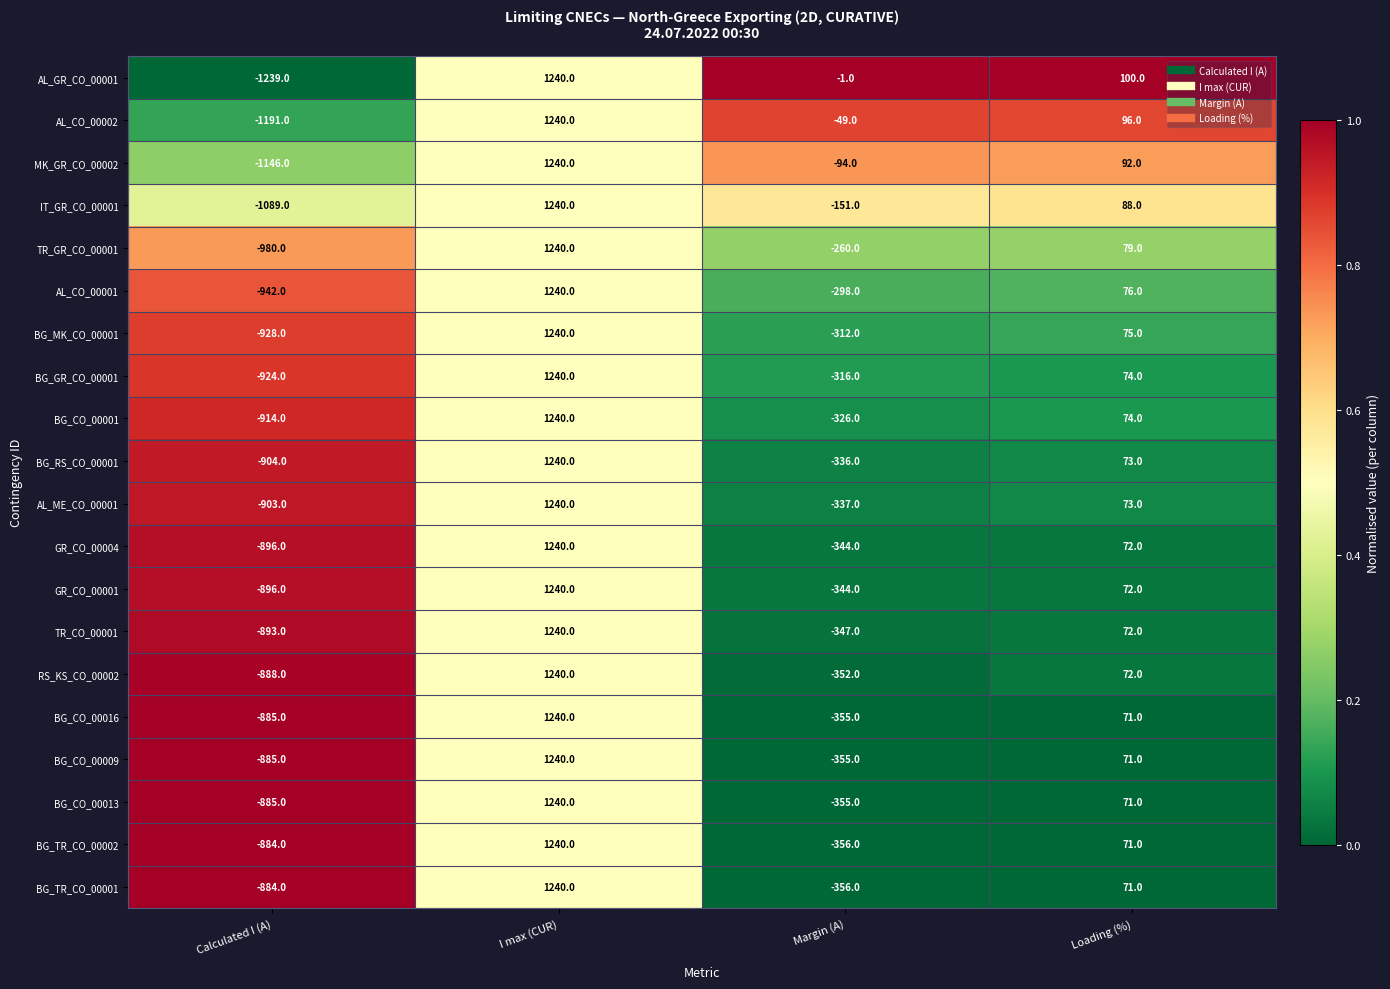

True or false: AL_GR_CO_00001 has a value of -2 at Margin (A).

False